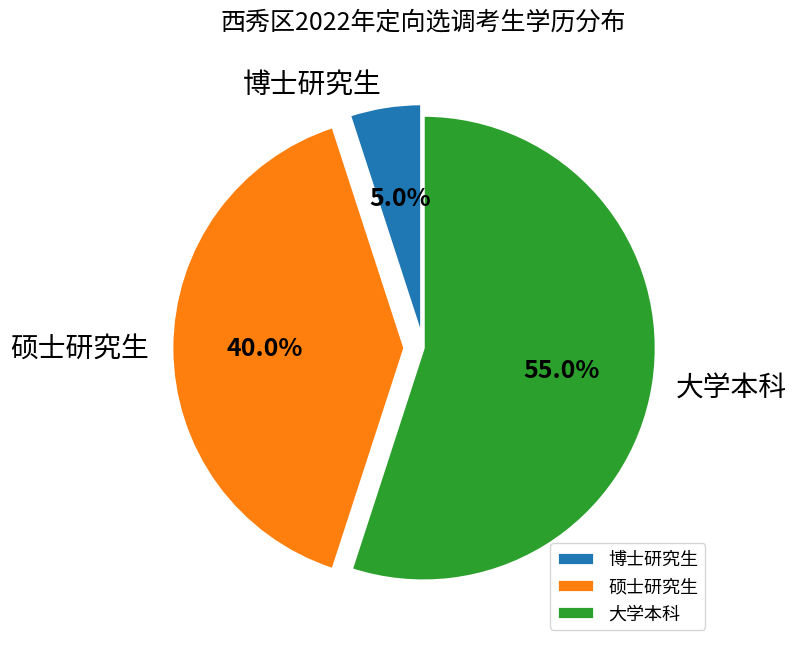

What is the ratio of the value at 大学本科 to the value at 博士研究生?

11.0